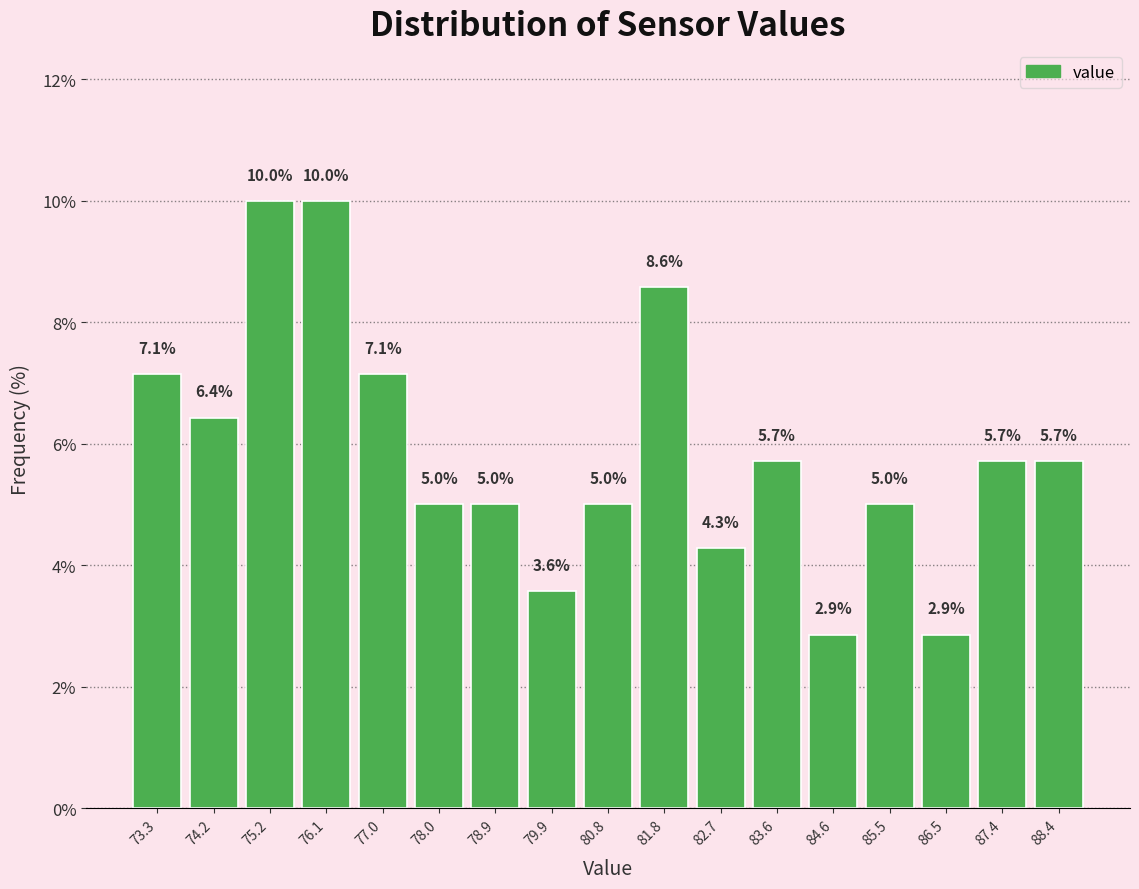

Reading left to right, list every bar in this chart as the range it spans on the x-axis followed by its height. The bar edges are not printed on the chart, so give them approximately, as read against the axis.

72.8 to 73.7: 7.1
73.7 to 74.7: 6.4
74.7 to 75.6: 10.0
75.6 to 76.6: 10.0
76.6 to 77.5: 7.1
77.5 to 78.5: 5.0
78.5 to 79.4: 5.0
79.4 to 80.3: 3.6
80.3 to 81.3: 5.0
81.3 to 82.2: 8.6
82.2 to 83.2: 4.3
83.2 to 84.1: 5.7
84.1 to 85.1: 2.9
85.1 to 86.0: 5.0
86.0 to 86.9: 2.9
86.9 to 87.9: 5.7
87.9 to 88.8: 5.7